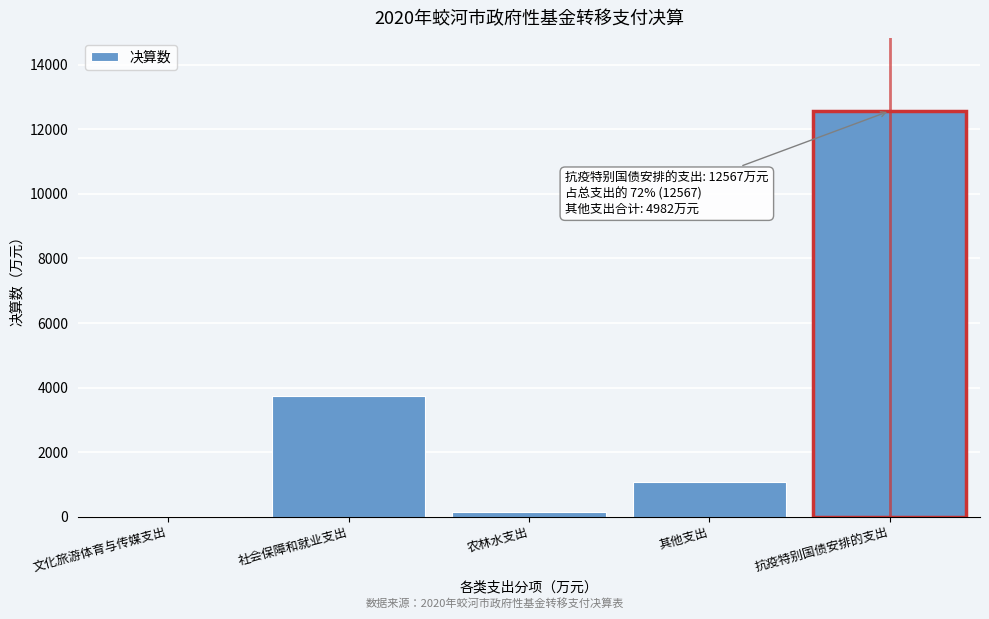

Reading left to right, list all the values displayed in this chart.

文化旅游体育与传媒支出=13	社会保障和就业支出=3730	农林水支出=150	其他支出=1089	抗疫特别国债安排的支出=12567